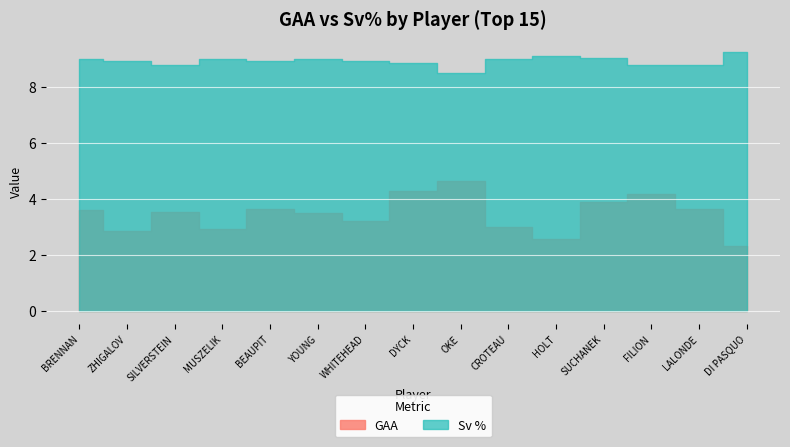

True or false: GAA has a value of 4.3 at HOLT.

False